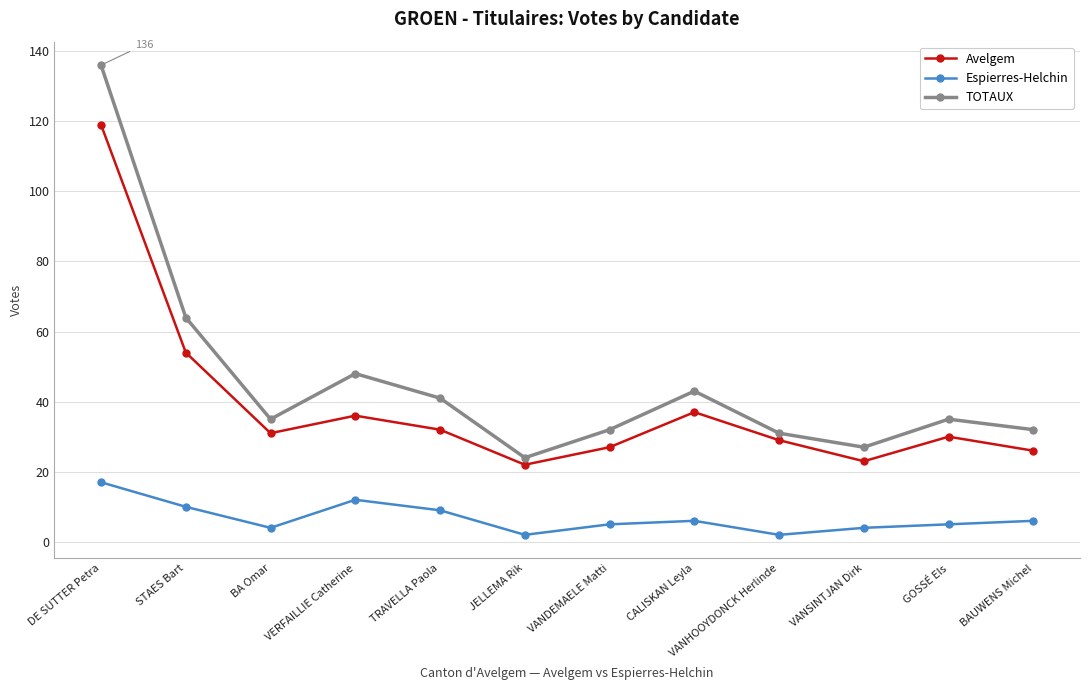

Rank the series by their maximum value, from highest to lowest.

TOTAUX, Avelgem, Espierres-Helchin